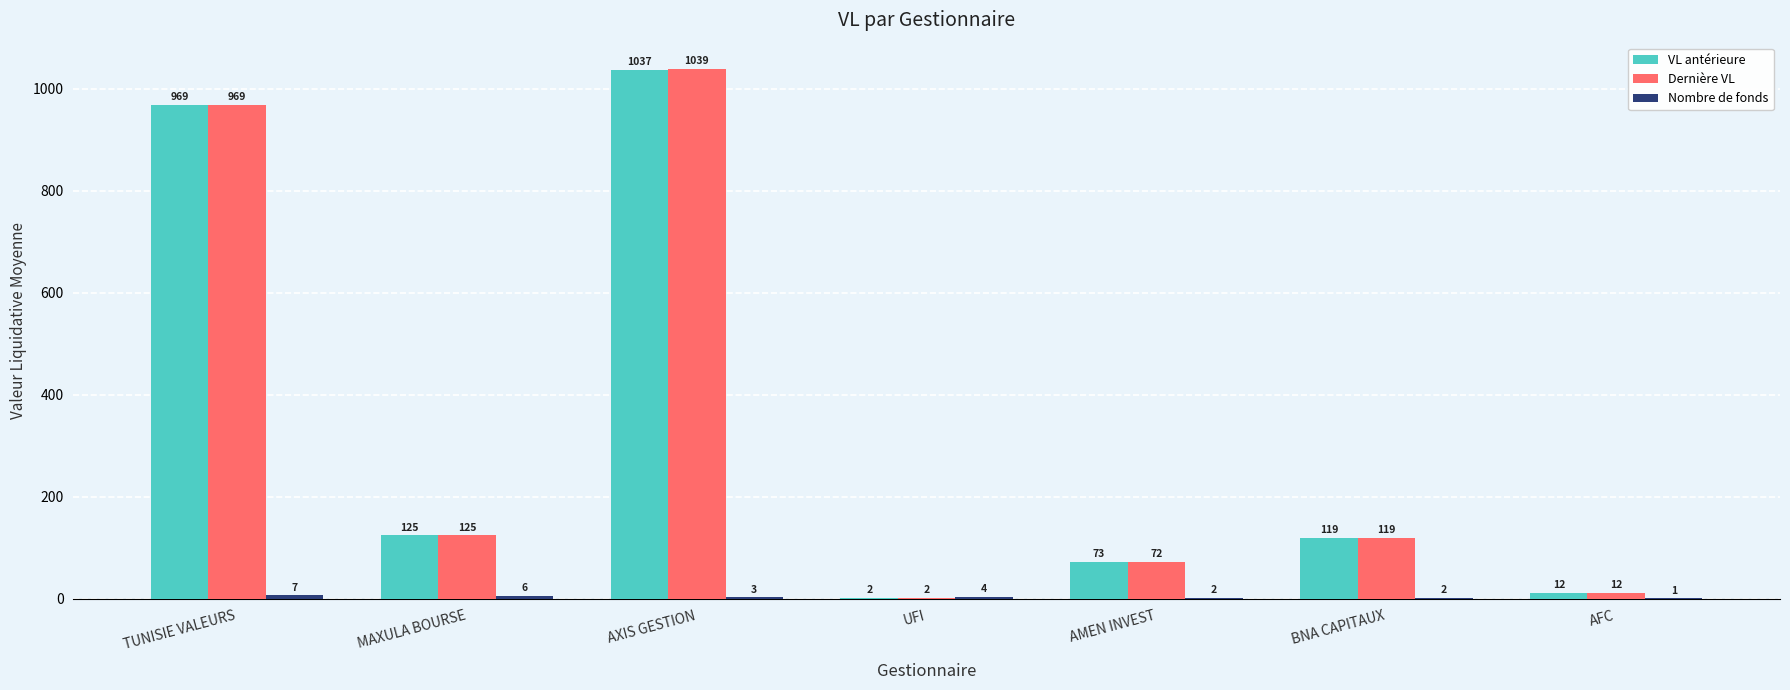

What is the total value across all series at TUNISIE VALEURS?

1945.4